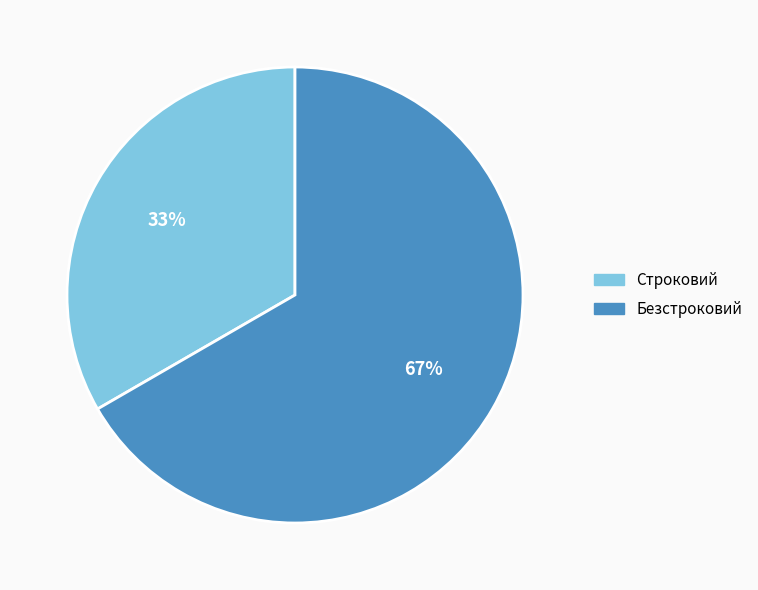

What percentage is the Безстроковий slice, to the nearest percent?

67%